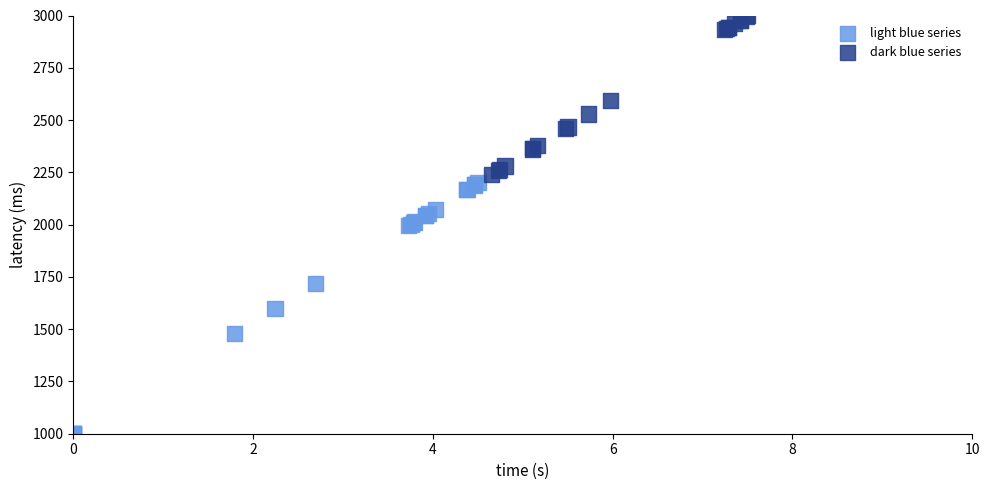

Which series reaches the minimum Y coordinate?

light blue series